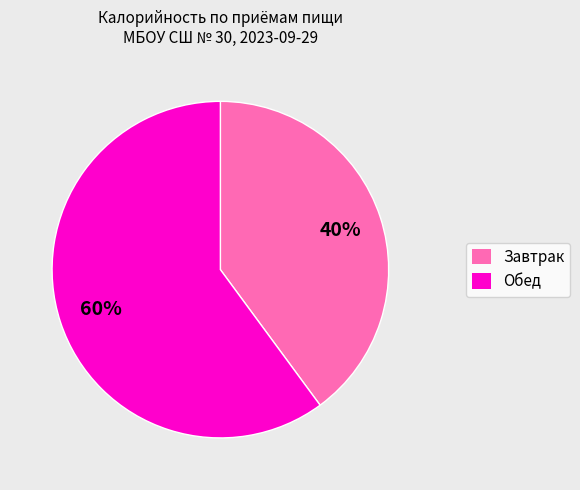

True or false: Обед accounts for 66% of the total.

False